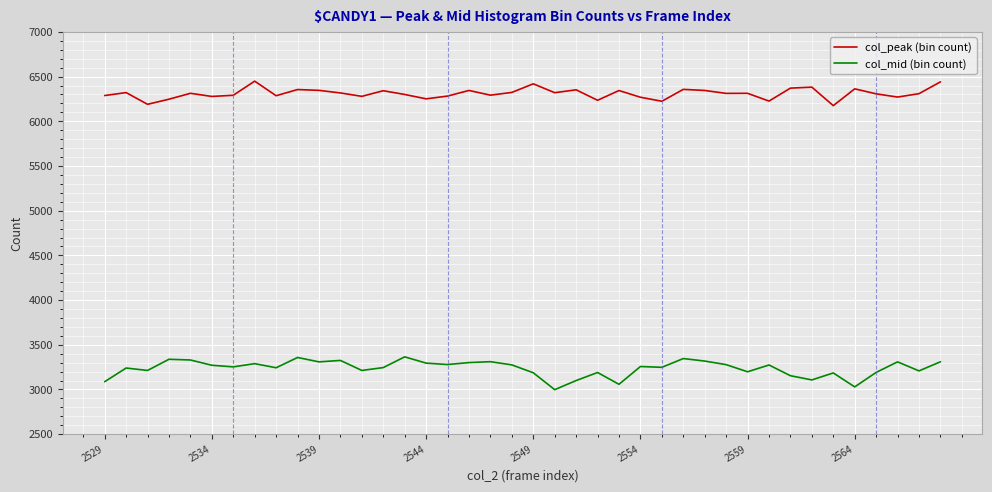

Rank the series by their maximum value, from lowest to highest.

col_mid (bin count), col_peak (bin count)